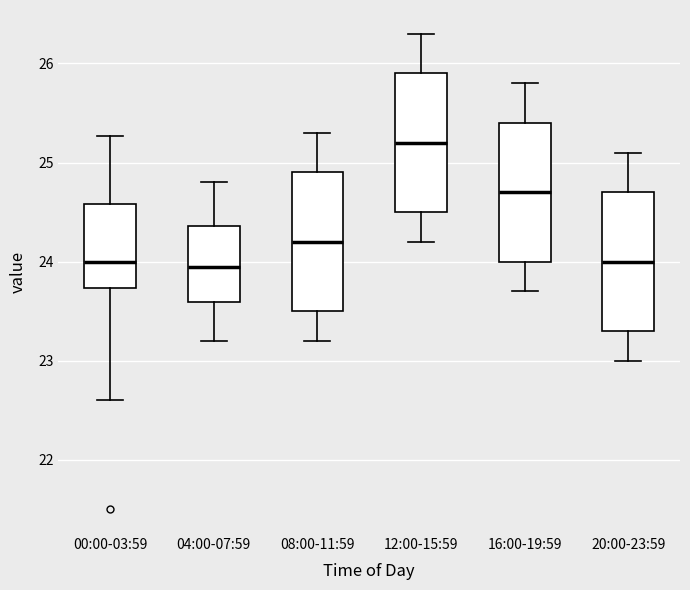

Reading left to right, transcribe this box plot: for each box, give where its median line is, the range the box spans, and where its two whiskers end, as read against the y-axis. The values are not printed on the chart, so give them approximately, as read against the axis.

00:00-03:59: median 24.0, box 23.7 to 24.6, whiskers 22.6 to 25.3
04:00-07:59: median 24.0, box 23.6 to 24.4, whiskers 23.2 to 24.8
08:00-11:59: median 24.2, box 23.5 to 24.9, whiskers 23.2 to 25.3
12:00-15:59: median 25.2, box 24.5 to 25.9, whiskers 24.2 to 26.3
16:00-19:59: median 24.7, box 24.0 to 25.4, whiskers 23.7 to 25.8
20:00-23:59: median 24.0, box 23.3 to 24.7, whiskers 23.0 to 25.1